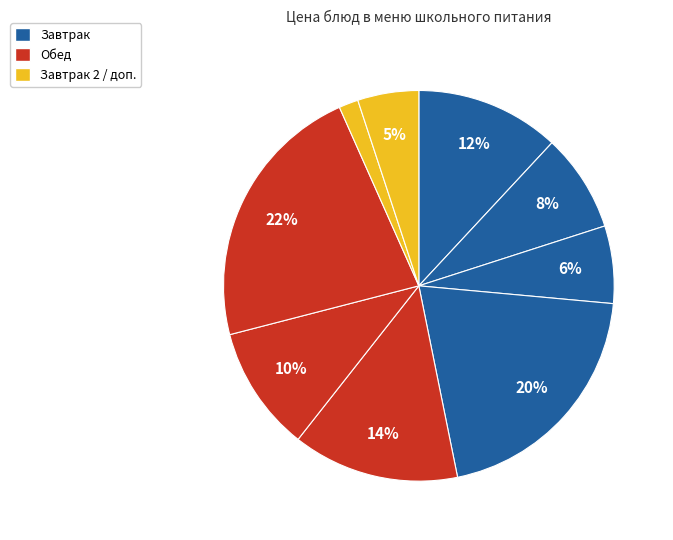

Count the number of slices in the pie.

9